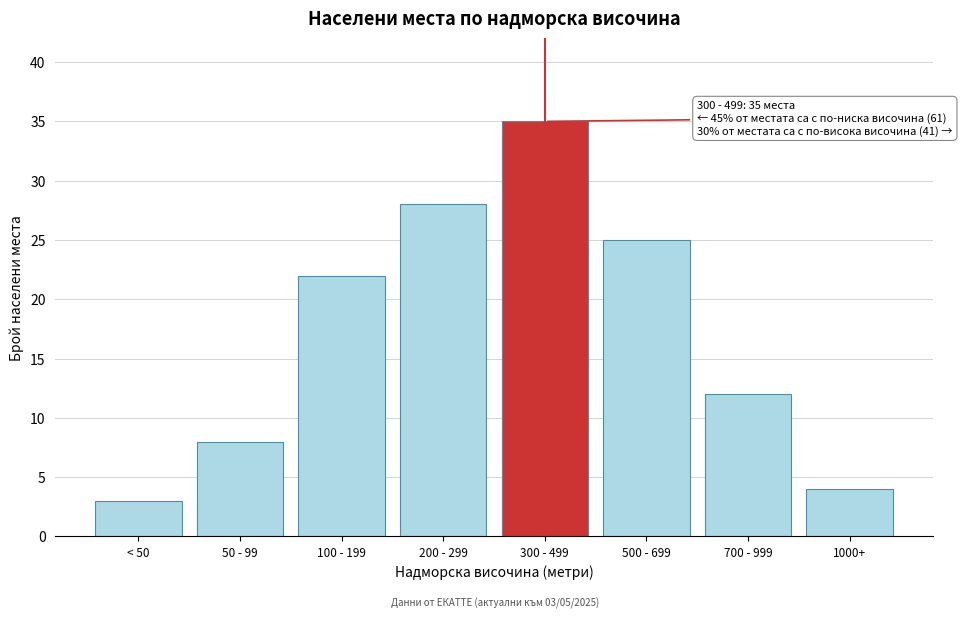

Reading left to right, extract all data points from this chart.

3	8	22	28	35	25	12	4